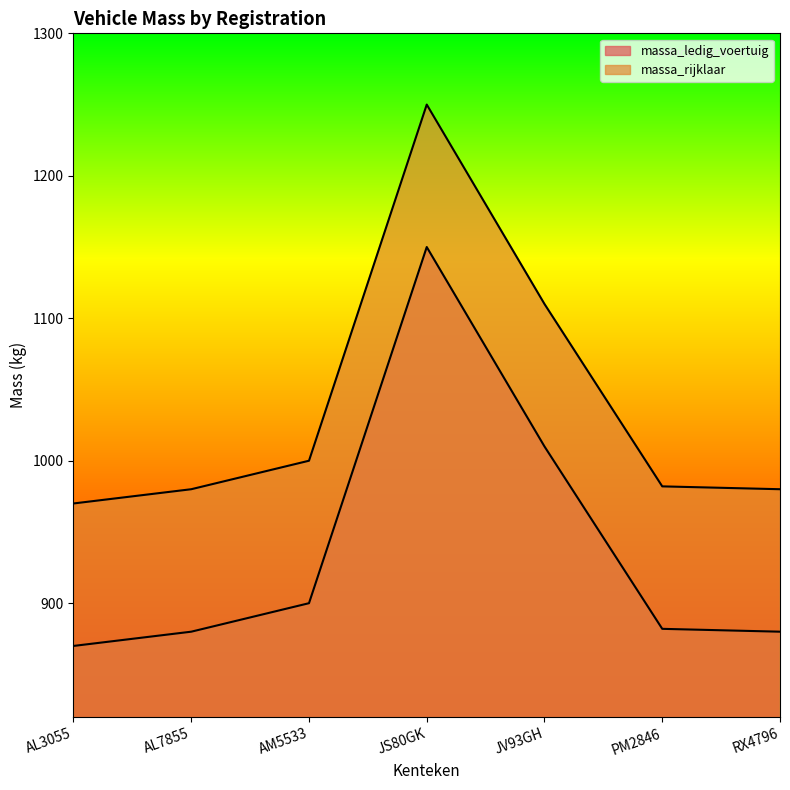

True or false: massa_rijklaar and massa_ledig_voertuig cross at least once.

False